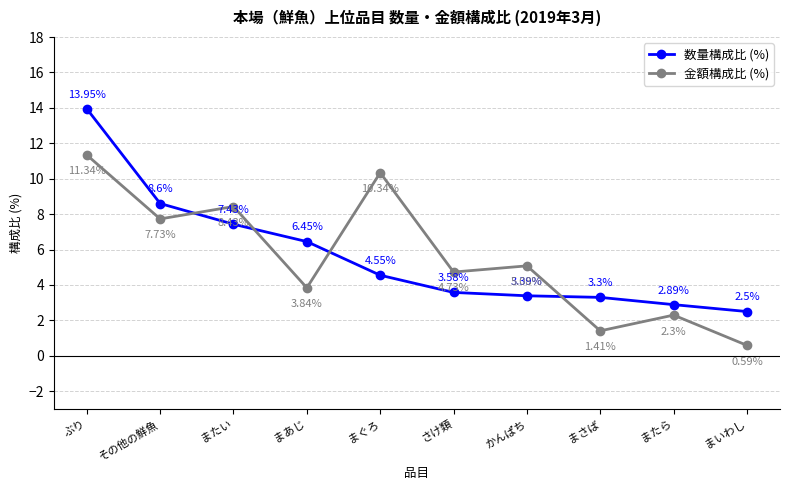

Rank the series by their maximum value, from lowest to highest.

金額構成比 (%), 数量構成比 (%)